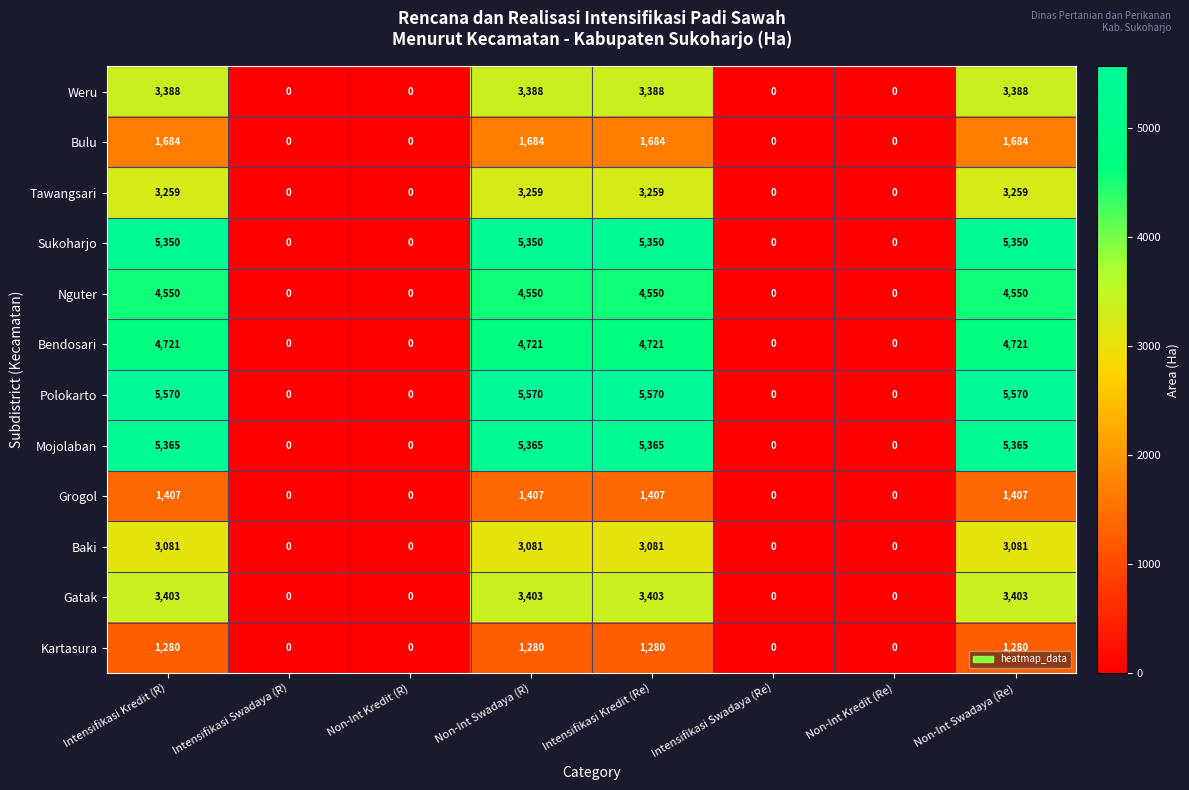

At how many categories does at least one series exceed 73?

4